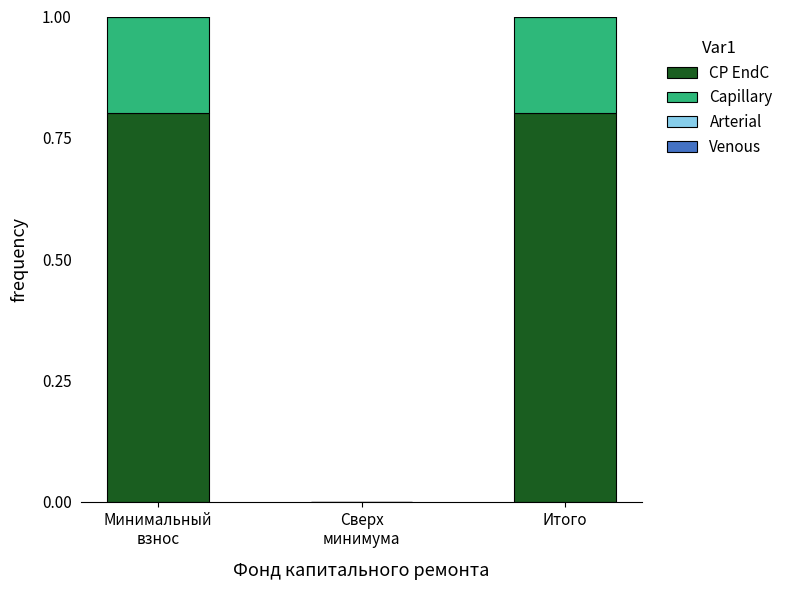

The value of CP EndC at Итого is 0.8. True or false?

True